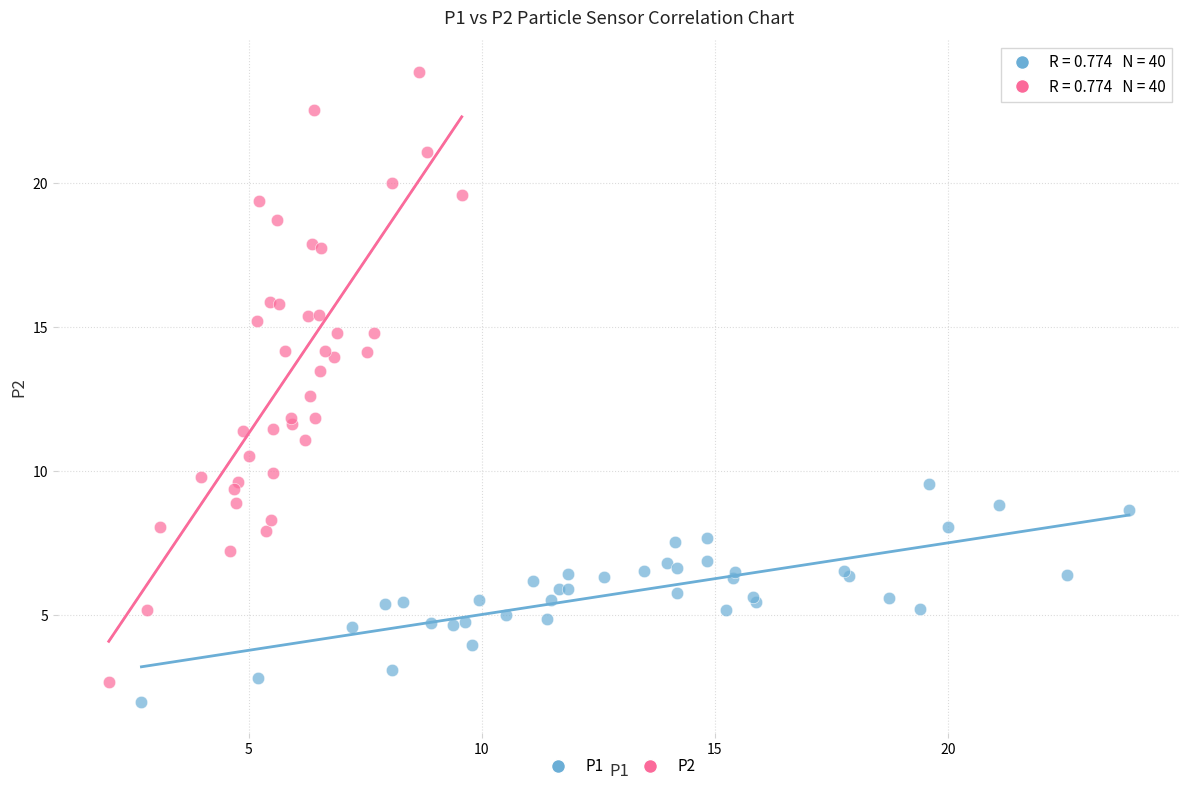

Which series contains the highest Y value?

P2